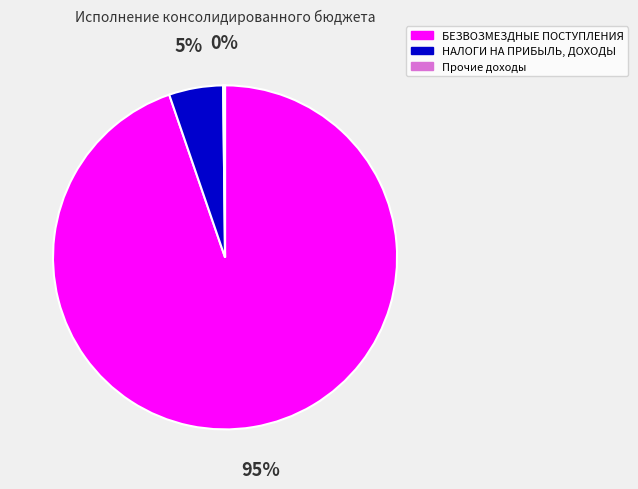

Between НАЛОГИ НА ПРИБЫЛЬ, ДОХОДЫ and БЕЗВОЗМЕЗДНЫЕ ПОСТУПЛЕНИЯ, which is larger?

БЕЗВОЗМЕЗДНЫЕ ПОСТУПЛЕНИЯ